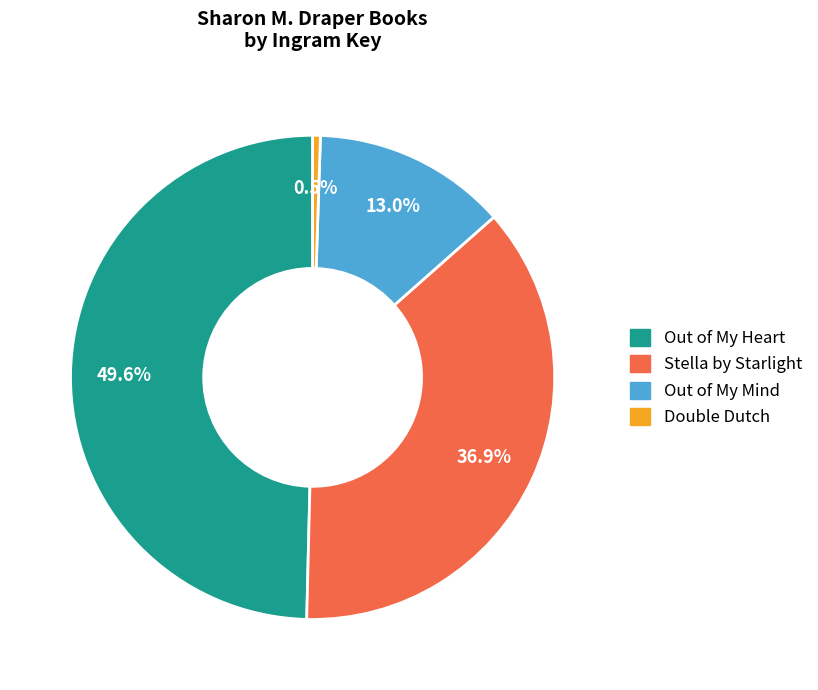

Is there any slice that represents more than half of the pie?

No